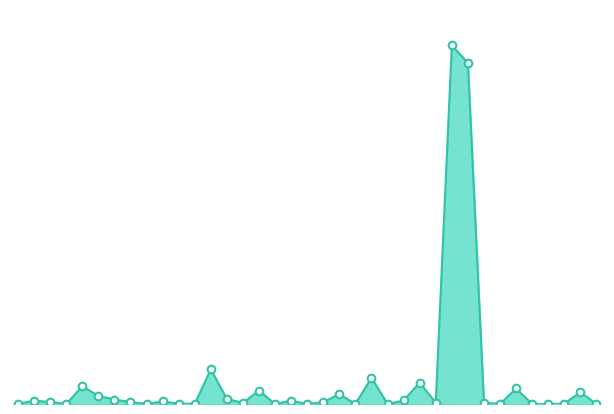

Does the chart have visible grid lines?

No